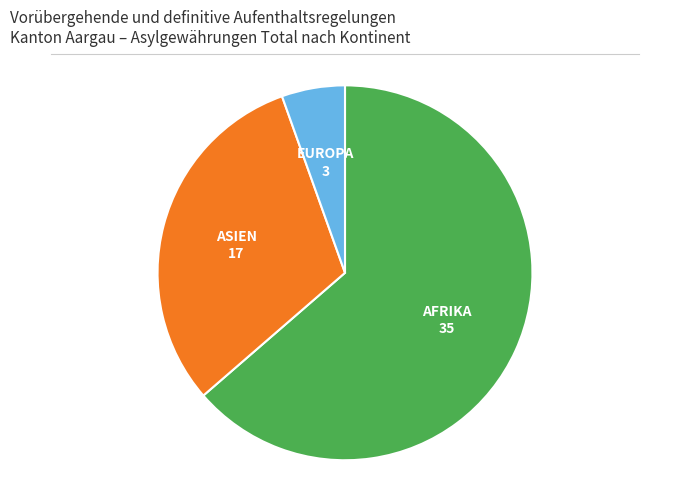

Is there any slice that represents more than half of the pie?

Yes